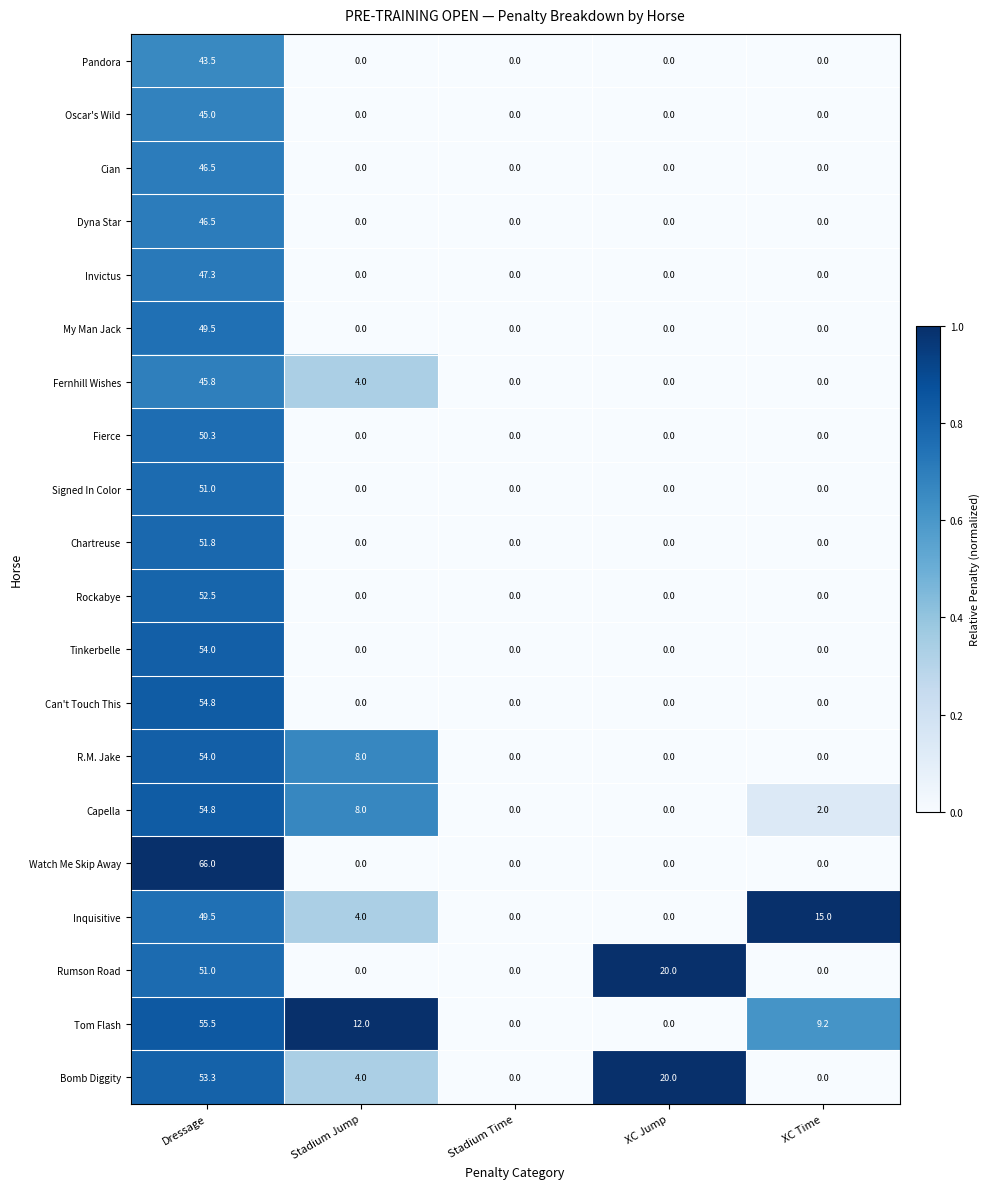

Which category has the highest value in the Rockabye series?

Dressage